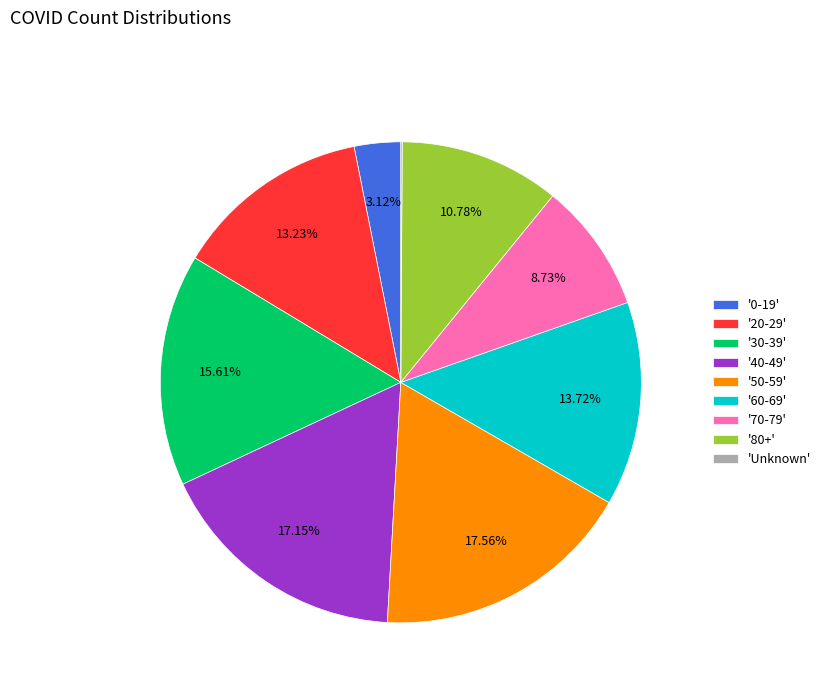

Between '60-69' and '0-19', which is larger?

'60-69'